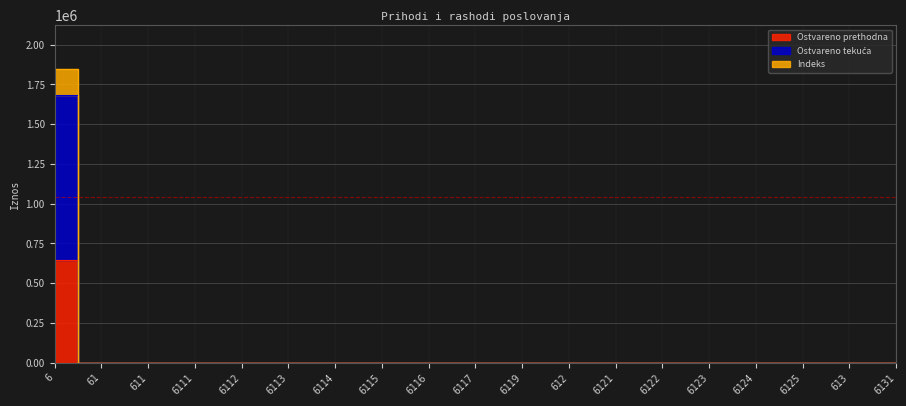

True or false: Ostvareno prethodna has a value of 0 at 6117.

True